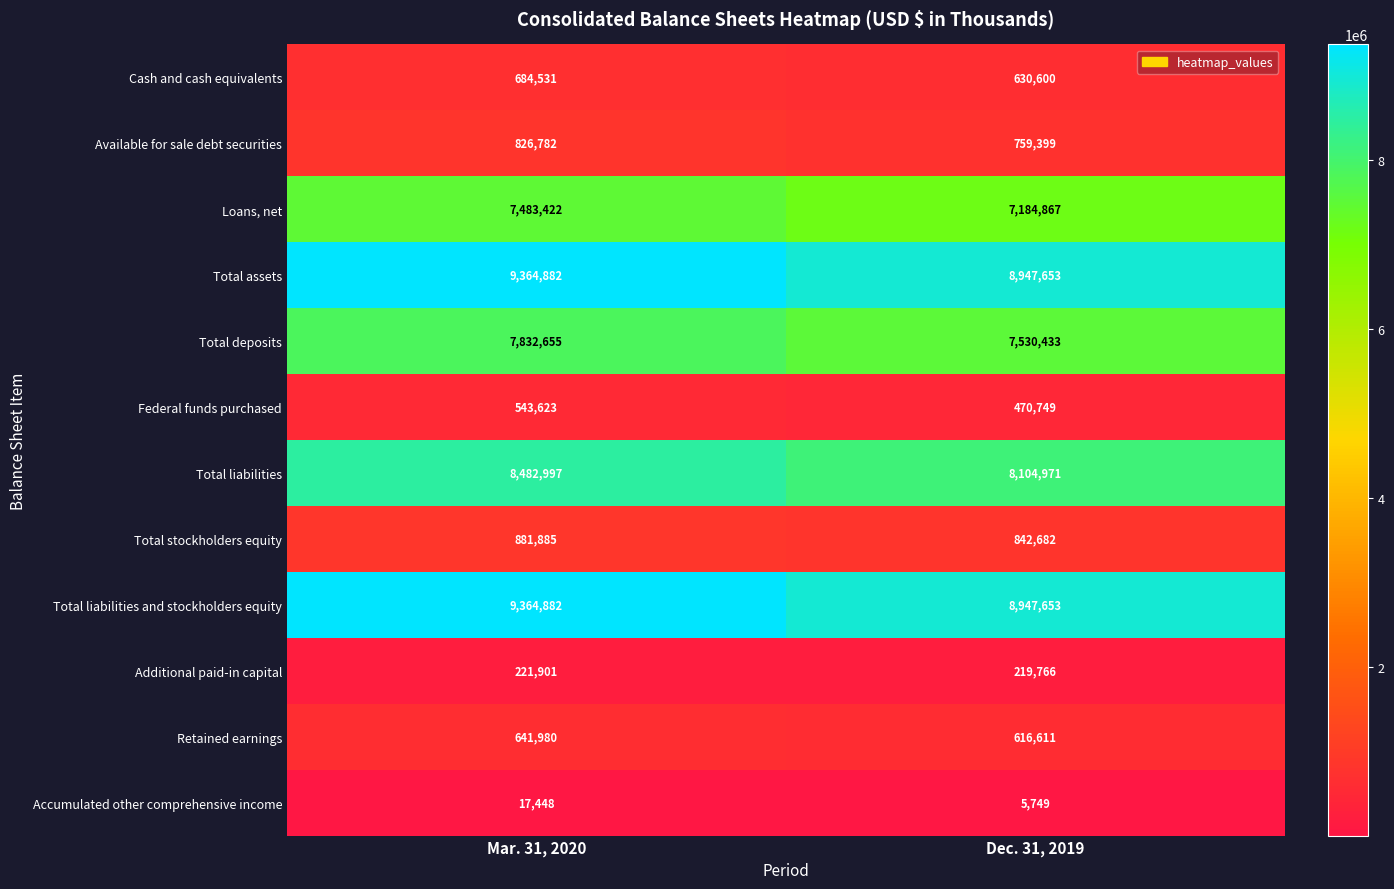

At which category is the sum across all series the highest?

Mar. 31, 2020